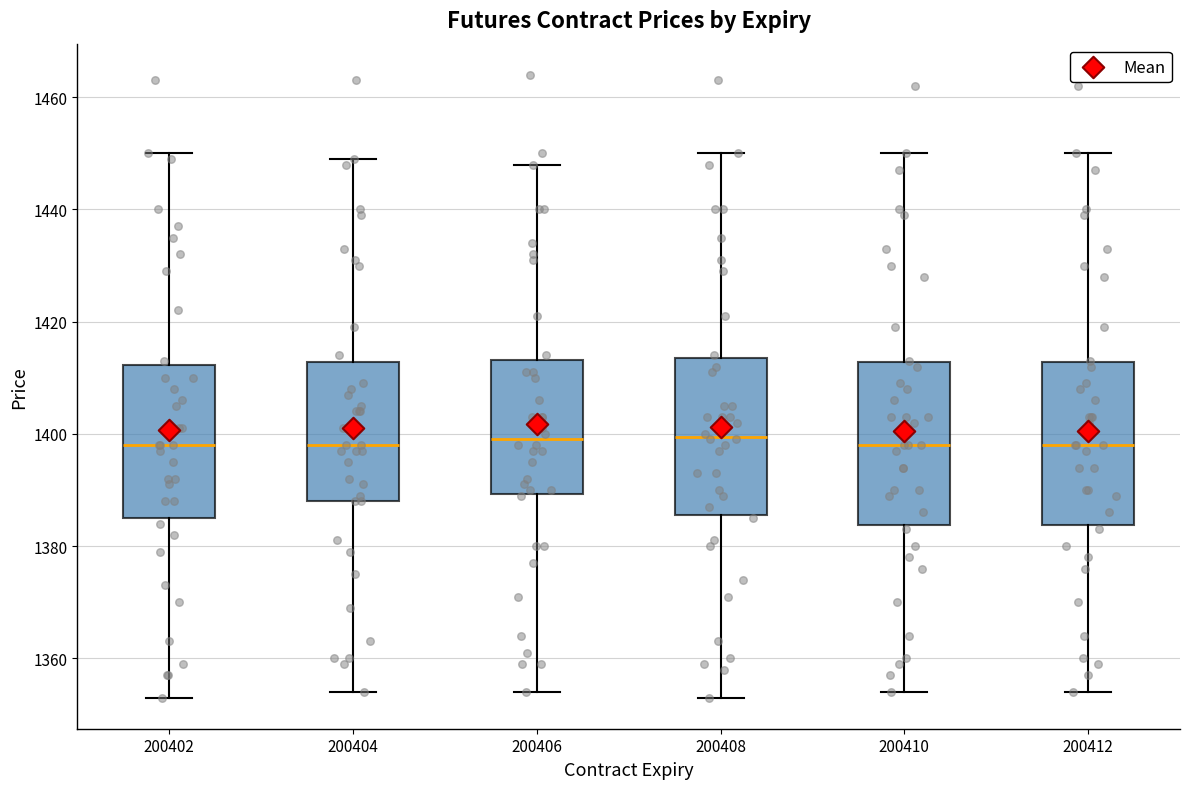

Reading left to right, read every box against the y-axis: the position of its median line, the range the box covers, and the ends of its whiskers. The values are not printed on the chart, so give them approximately, as read against the axis.

200402: median 1398, box 1386 to 1412, whiskers 1354 to 1450
200404: median 1398, box 1388 to 1412, whiskers 1354 to 1450
200406: median 1400, box 1390 to 1414, whiskers 1354 to 1448
200408: median 1400, box 1386 to 1414, whiskers 1354 to 1450
200410: median 1398, box 1384 to 1412, whiskers 1354 to 1450
200412: median 1398, box 1384 to 1412, whiskers 1354 to 1450